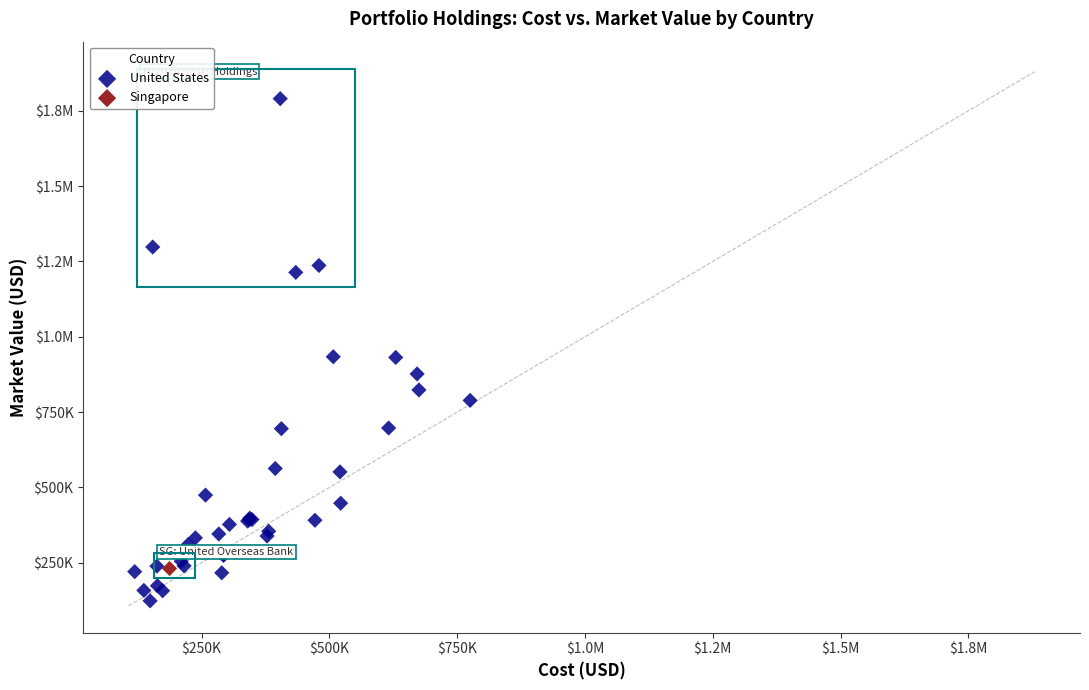

What are all the series names shown in the legend?

Singapore, United States